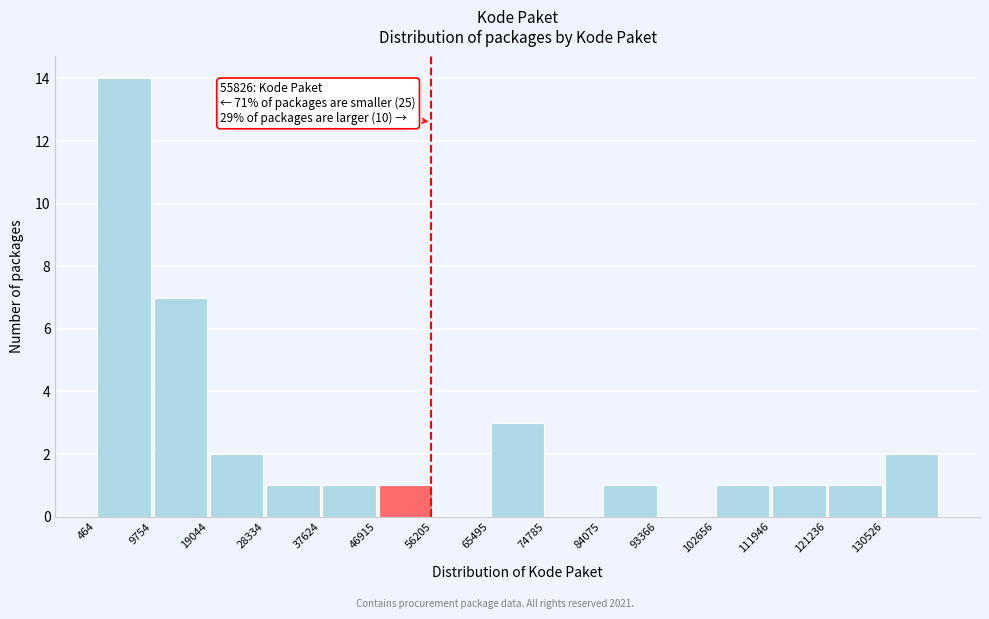

Over which range of the x-axis is the bar tallest?

0 to 10000